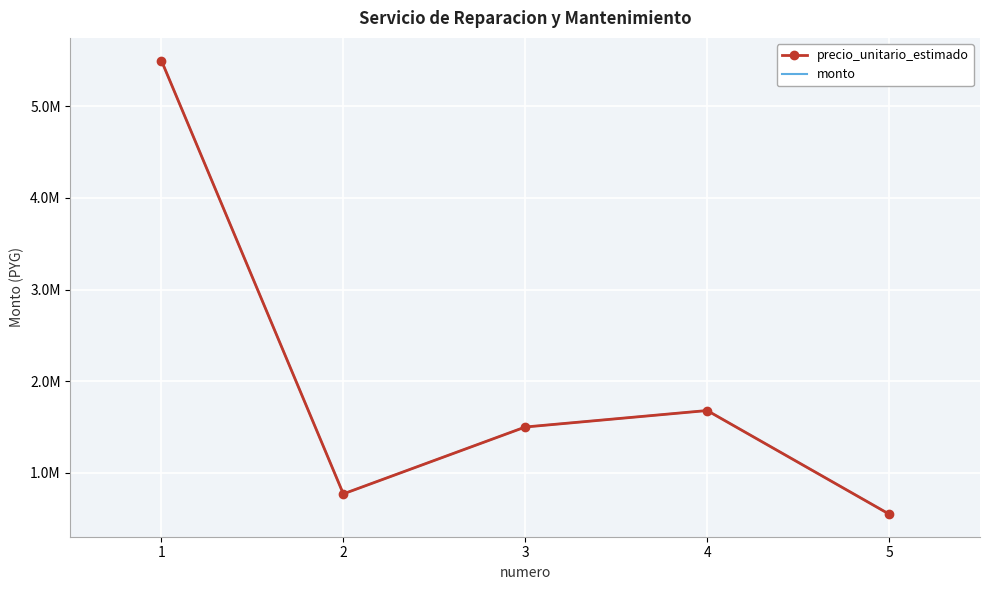

What is the total value across all series at 1?

11000000